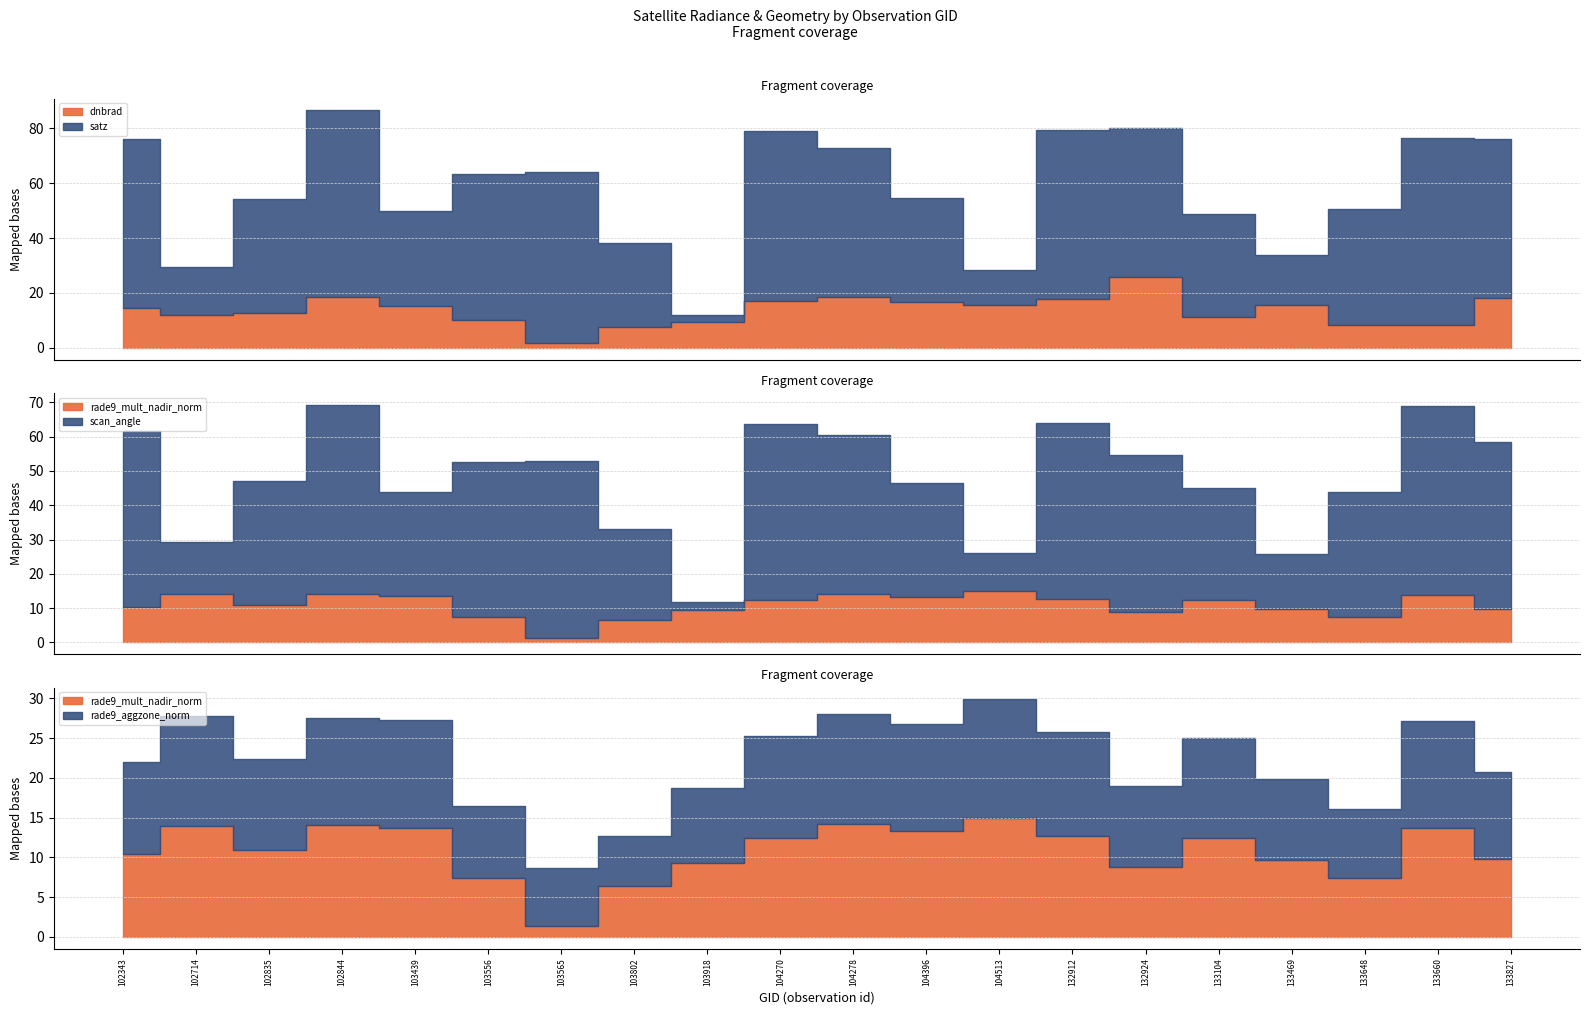

What is the difference between the maximum and minimum values in the rade9_mult_nadir_norm series?

13.6